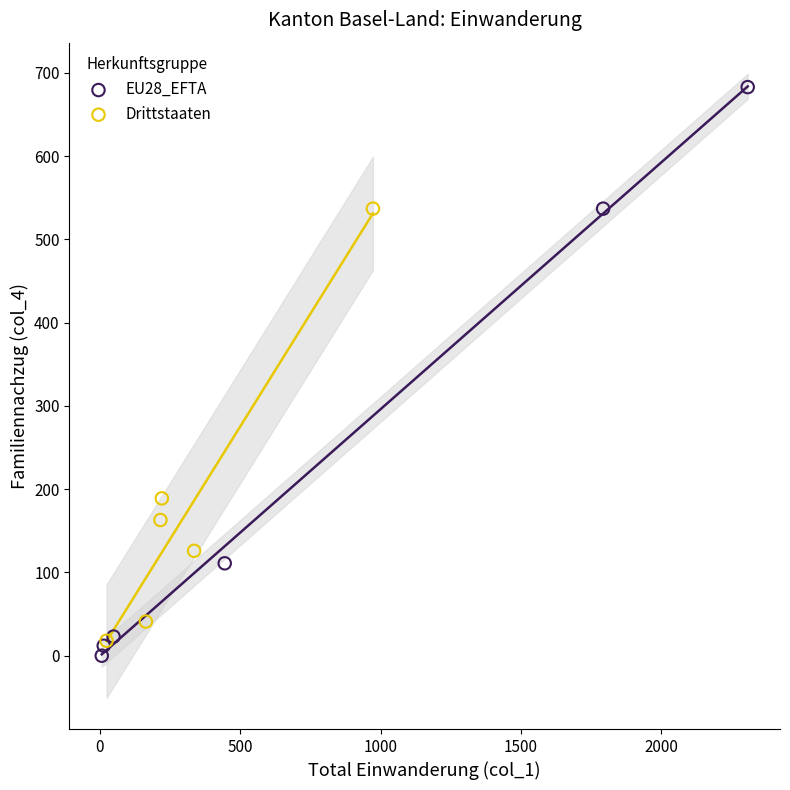

Which series has the widest spread of Y values?

EU28_EFTA